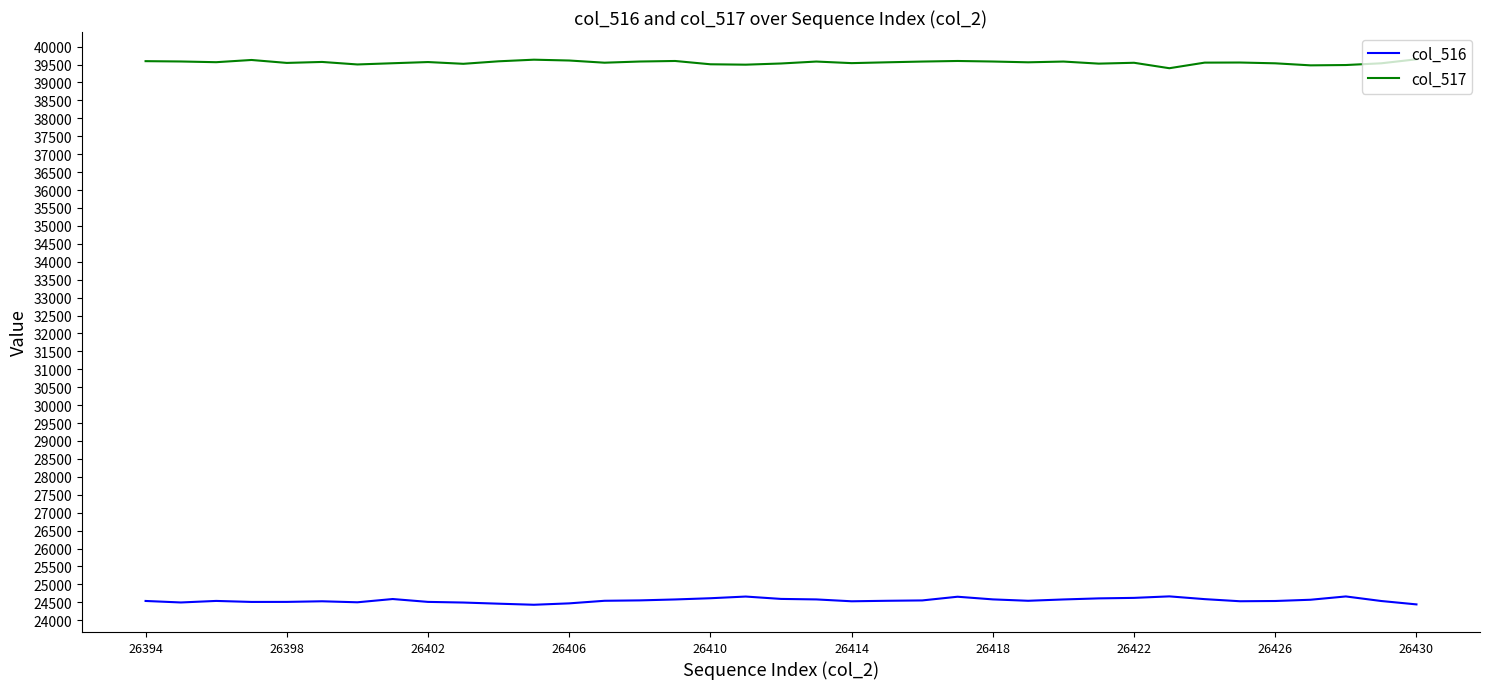

Does the chart display data point markers on the line(s)?

No